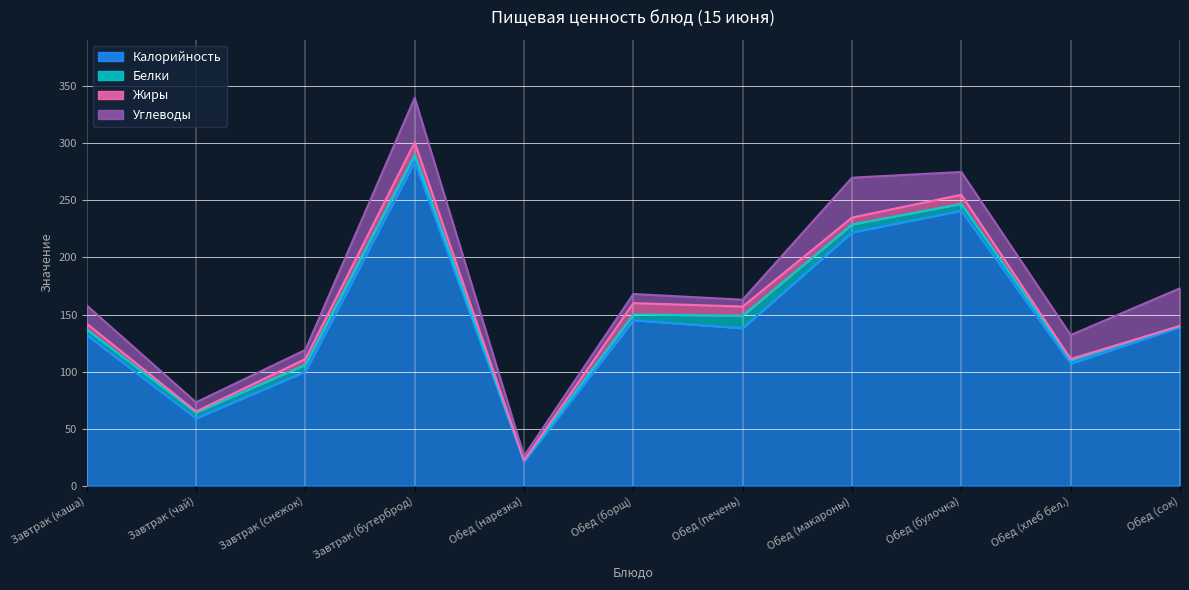

How many lines are shown in the chart?

4